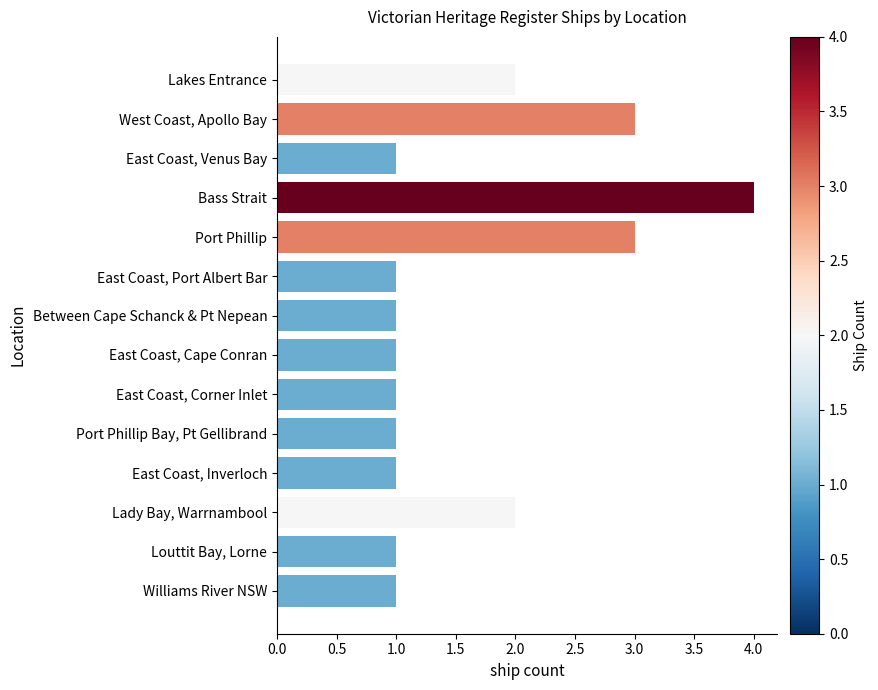

What is the smallest value displayed?

1